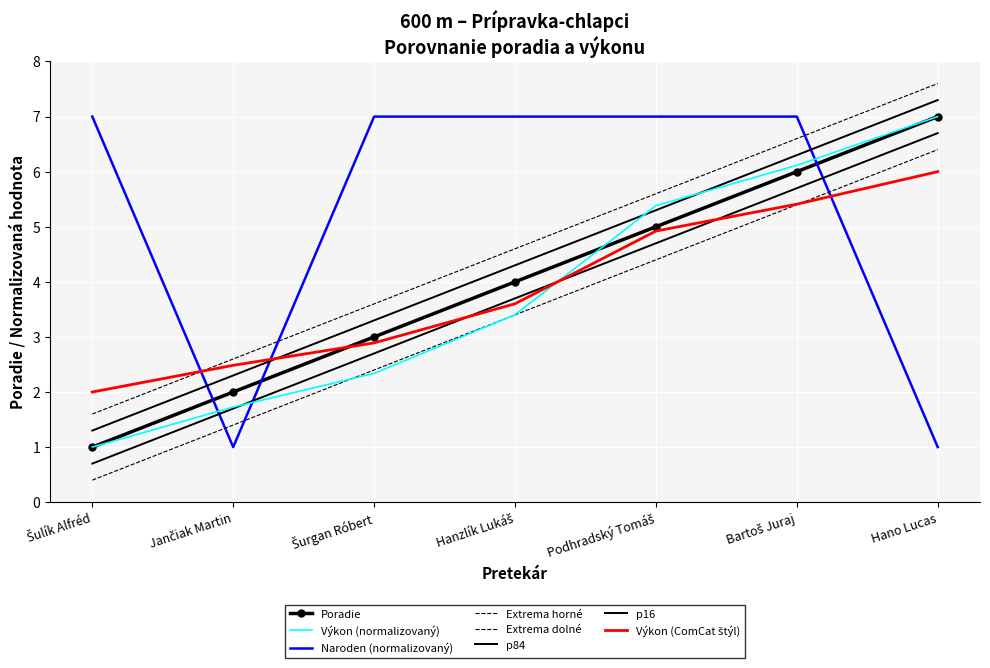

Reading left to right, what are all the values shown in this chart?

Šulík Alfréd=1	Jančiak Martin=2	Šurgan Róbert=3	Hanzlík Lukáš=4	Podhradský Tomáš=5	Bartoš Juraj=6	Hano Lucas=7